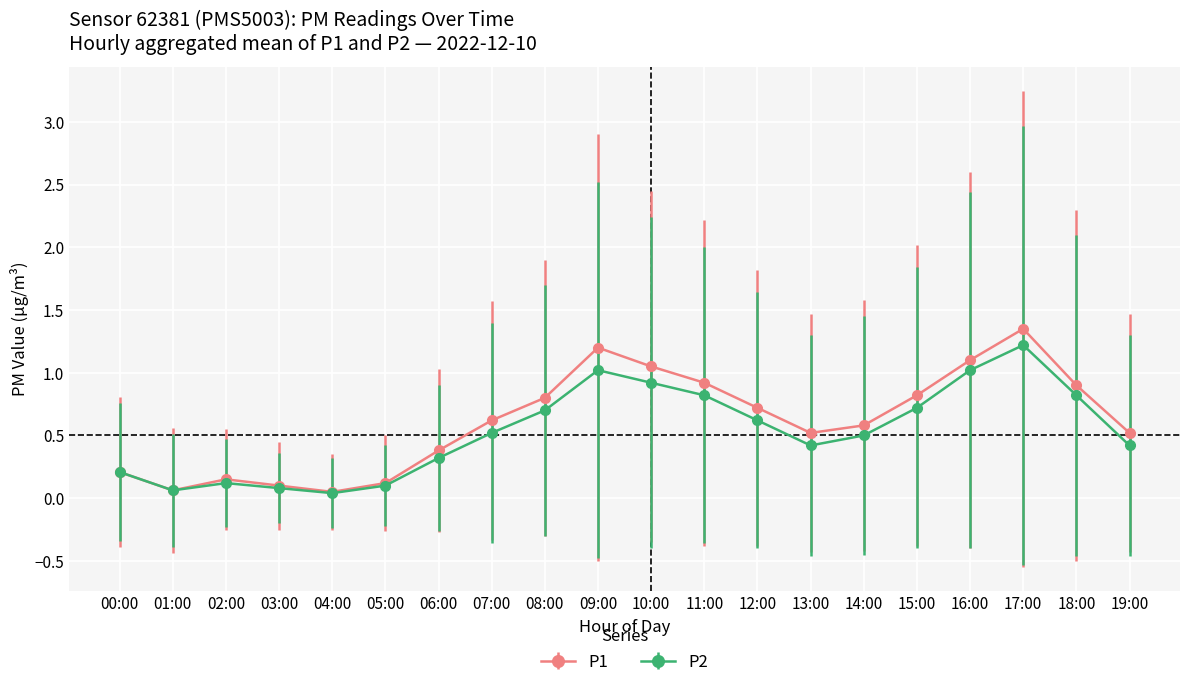

Which series has the largest range (max minus min)?

P1